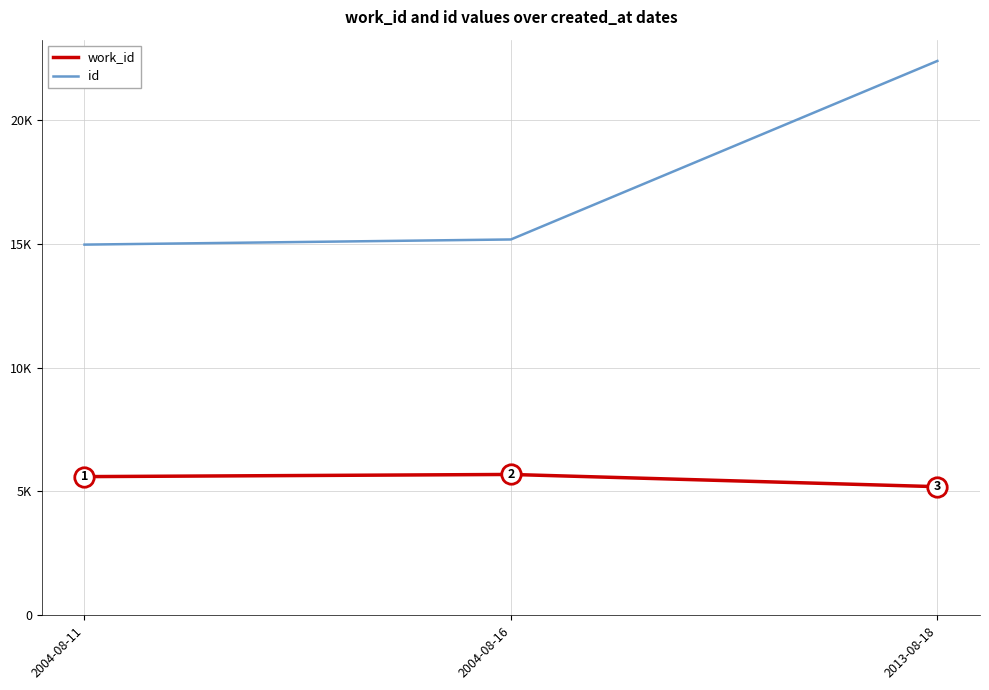

The value of id at 2004-08-16 is 19894. True or false?

False